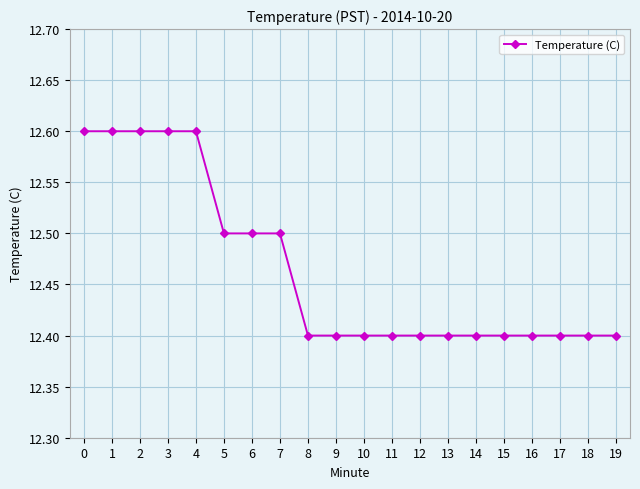

What is the smallest value displayed?

12.4